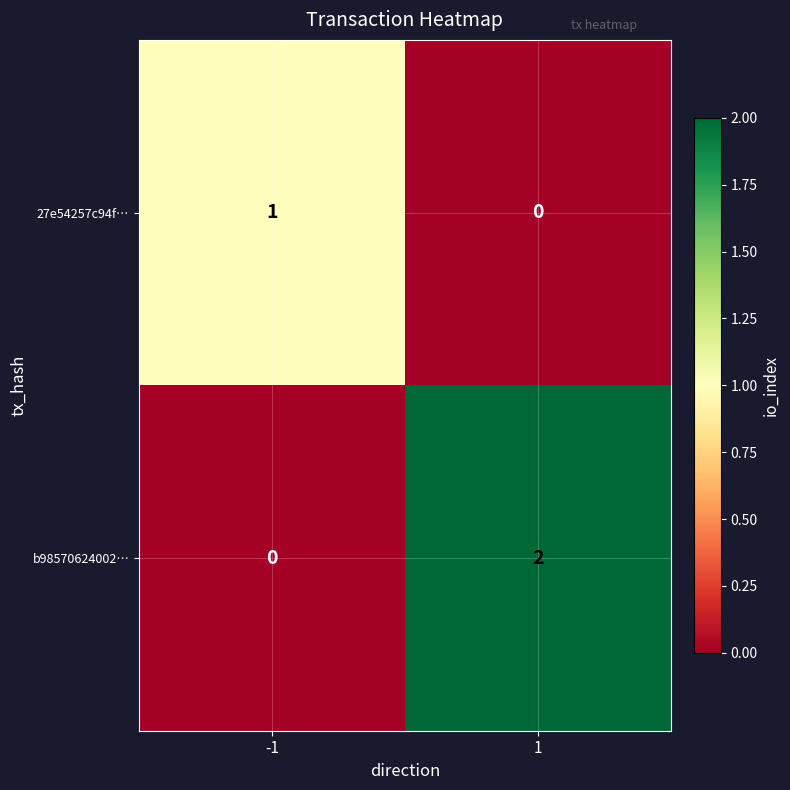

Which series has the largest total across all categories?

b98570624002…